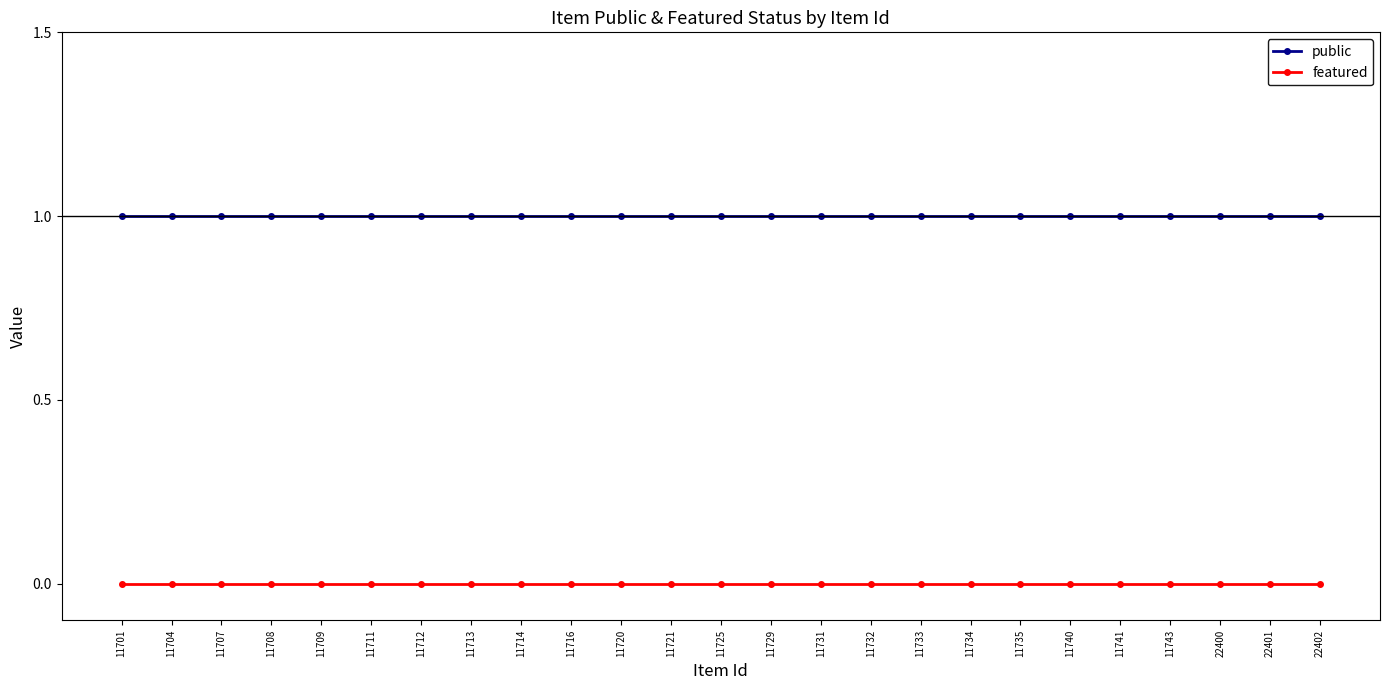

True or false: public and featured cross at least once.

False